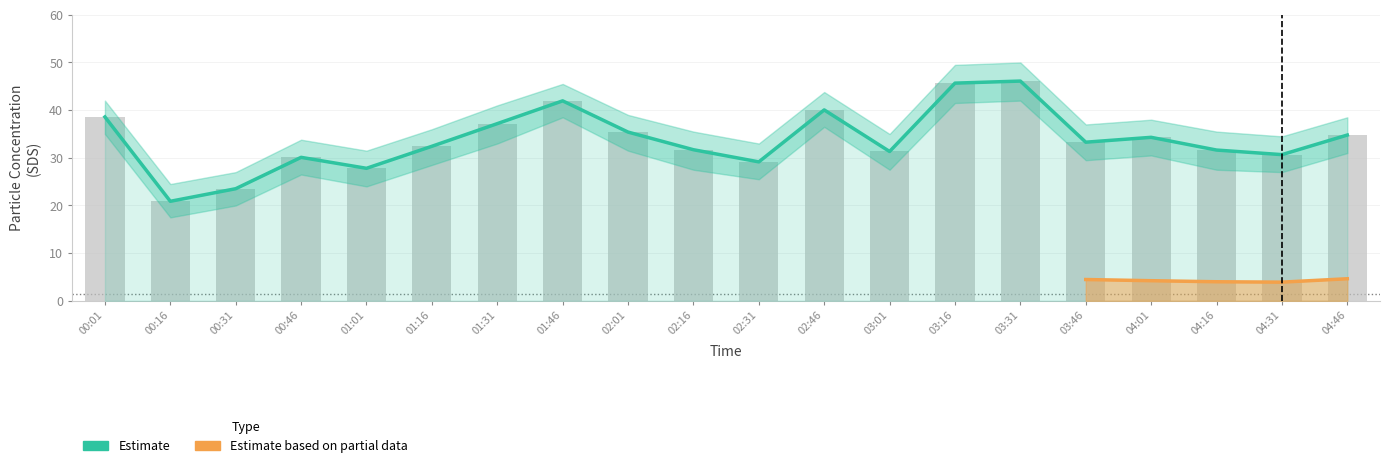

What is the label of the 3rd bar from the right?

04:16